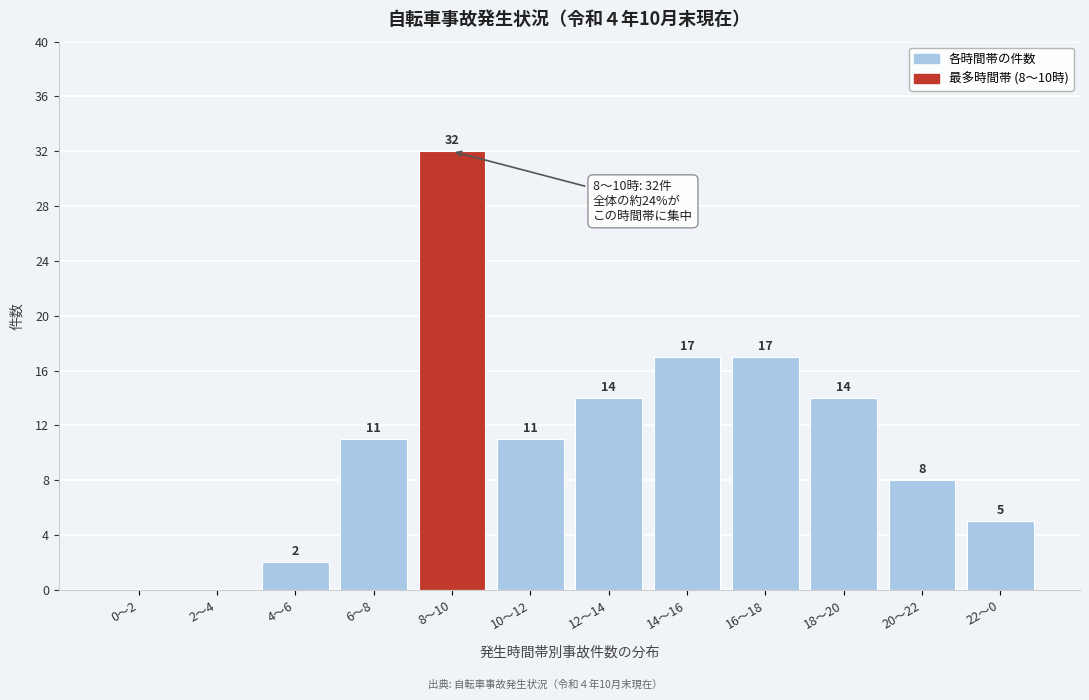

Reading left to right, list all the values displayed in this chart.

0～2=0	2～4=0	4～6=2	6～8=11	8～10=32	10～12=11	12～14=14	14～16=17	16～18=17	18～20=14	20～22=8	22～0=5